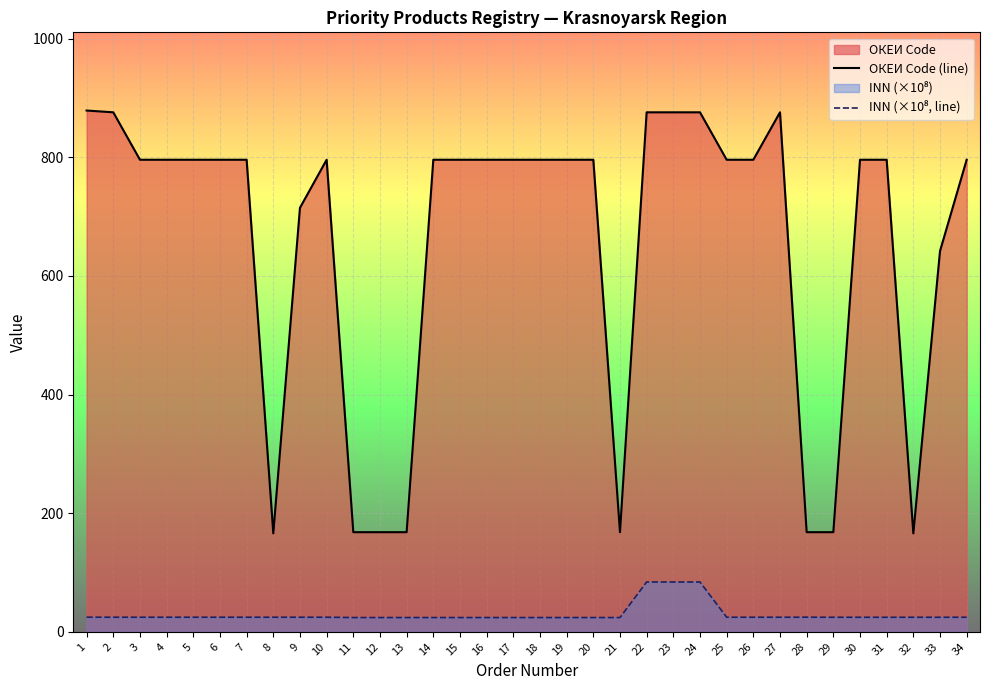

What is the sum of all ОКЕИ Code (line) values?

22284.0